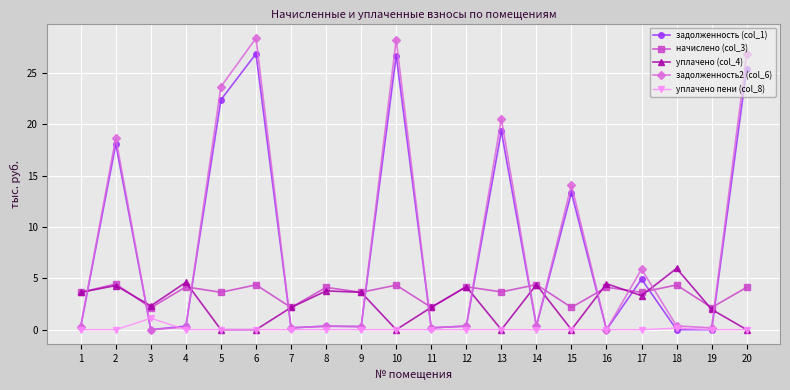

The задолженность2 (col_6) series shows 3.2 at 15. True or false?

False